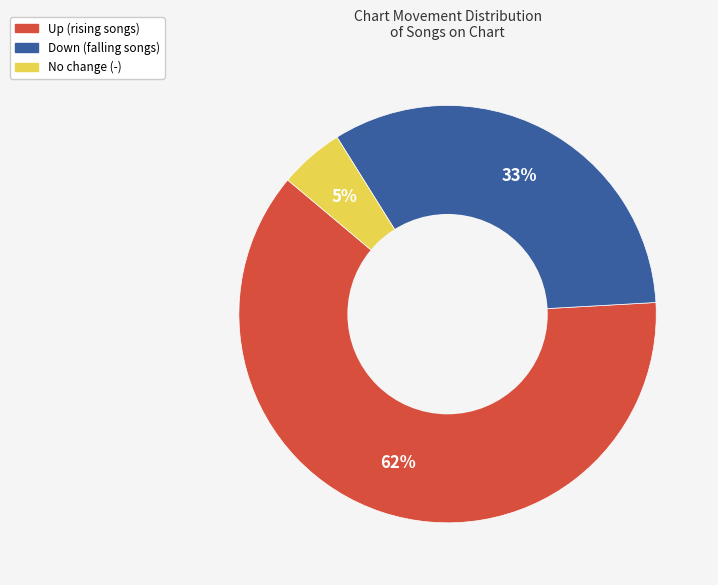

Is there a majority slice in this chart?

Yes